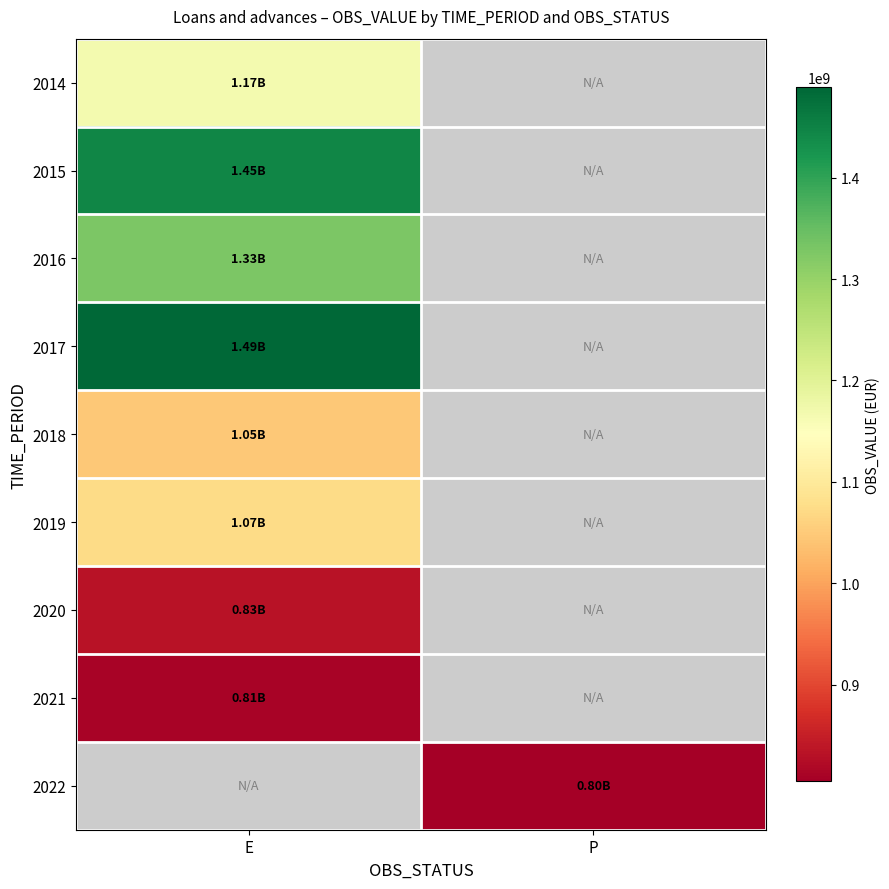

Is the value of 2016 at P greater than the value of 2017 at P?

No